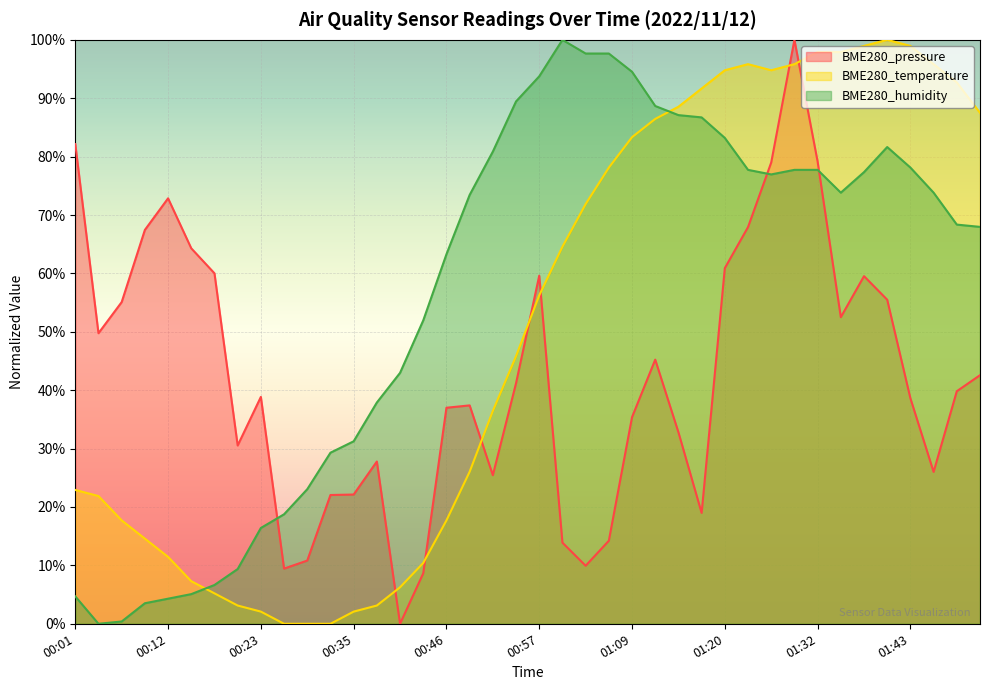

Reading right to left, extract all data points from this chart.

BME280_pressure: 42.6	39.8	26.0	38.6	55.5	59.5	52.5	79.2	100.0	79.0	67.9	60.9	19.0	32.8	45.2	35.4	14.2	9.9	13.9	59.6	41.2	25.4	37.4	37.0	8.6	0.0	27.8	22.1	22.1	10.8	9.5	38.9	30.5	60.0	64.3	72.9	67.4	55.1	49.8	82.1
BME280_temperature: 87.5	92.7	95.8	99.0	100.0	99.0	97.9	97.9	95.8	94.8	95.8	94.8	91.7	88.5	86.5	83.3	78.1	71.9	64.6	56.2	45.8	36.5	26.0	17.7	10.4	6.3	3.1	2.1	0.0	0.0	0.0	2.1	3.1	5.2	7.3	11.5	14.6	17.7	21.9	22.9
BME280_humidity: 68.0	68.4	73.8	78.1	81.6	77.3	73.8	77.7	77.7	77.0	77.7	83.2	86.7	87.1	88.7	94.5	97.7	97.7	100.0	93.8	89.5	80.9	73.4	63.3	52.0	43.0	37.9	31.2	29.3	23.0	18.8	16.4	9.4	6.6	5.1	4.3	3.5	0.4	0.0	4.7